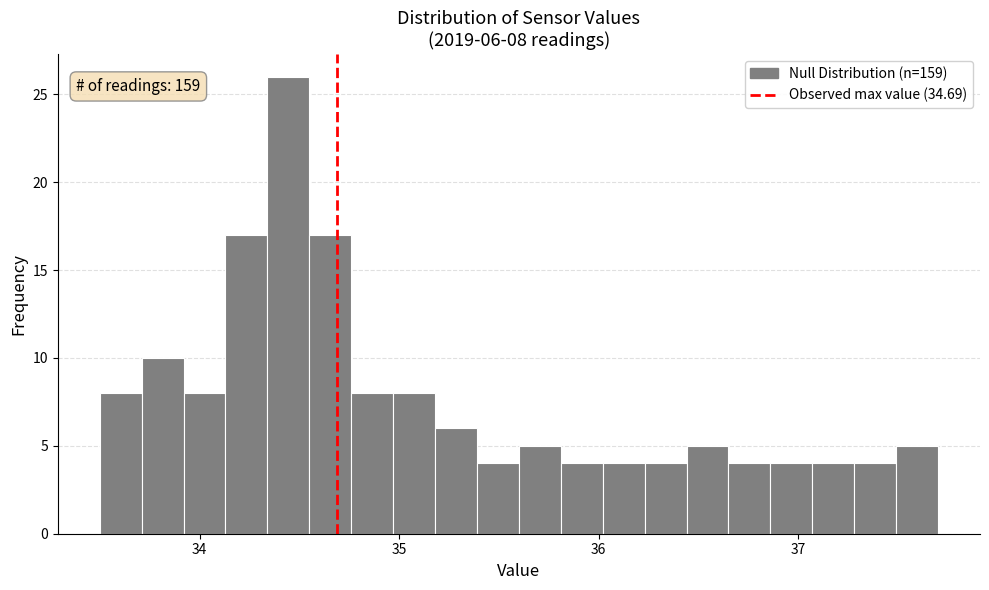

Read against the x-axis, roughly where is the centre of the tallest bar?

34.4